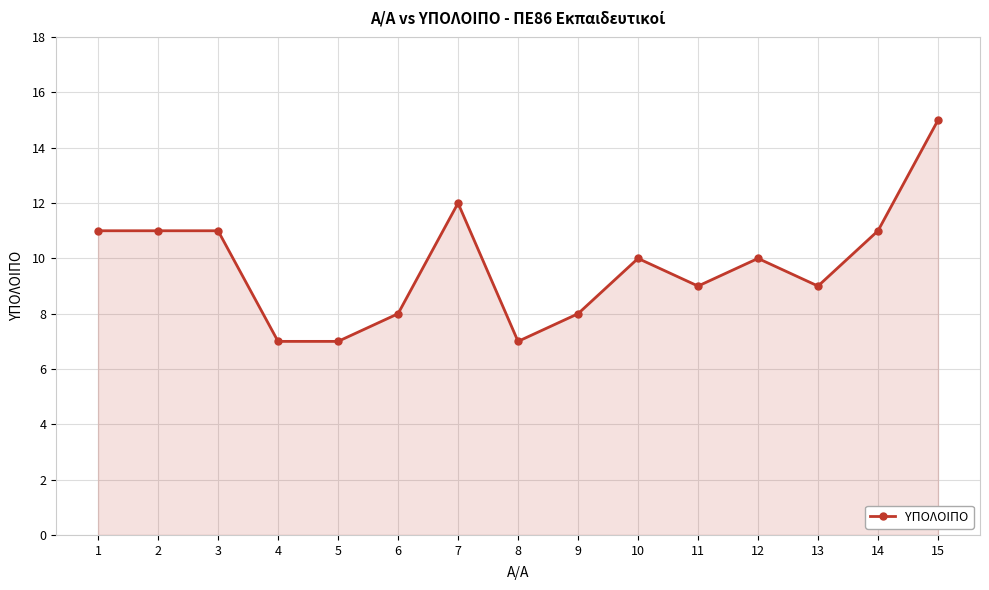

What is the difference between the maximum and second lowest values?

8